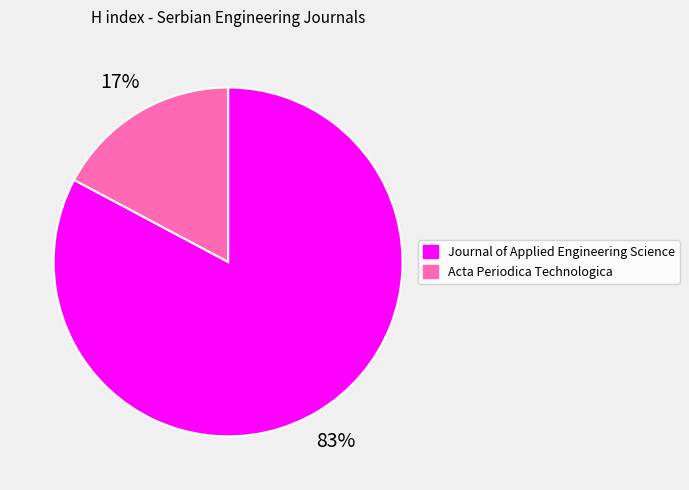

To the nearest percent, what is the difference between the Journal of Applied Engineering Science and Acta Periodica Technologica slice percentages?

66%